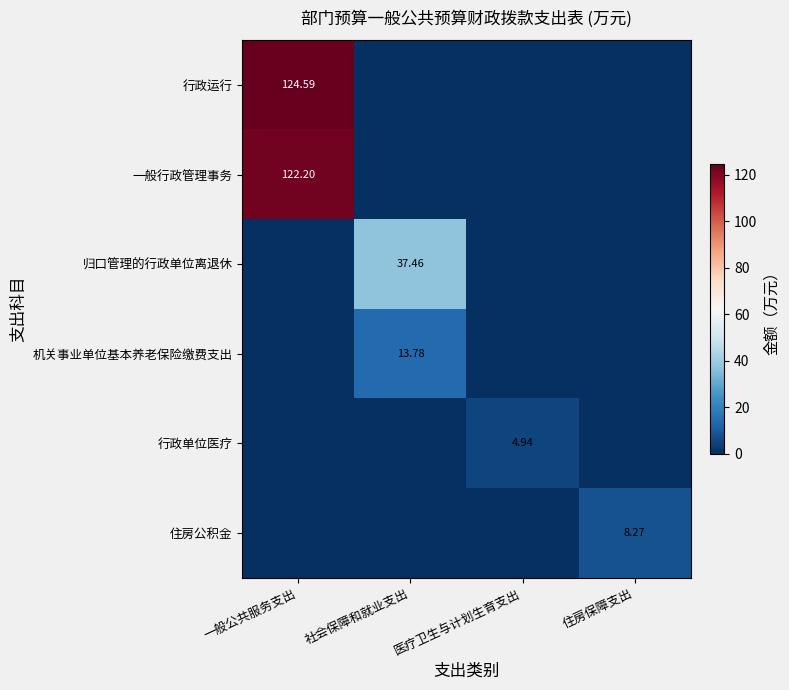

The value of 行政单位医疗 at 医疗卫生与计划生育支出 is 4.9. True or false?

True